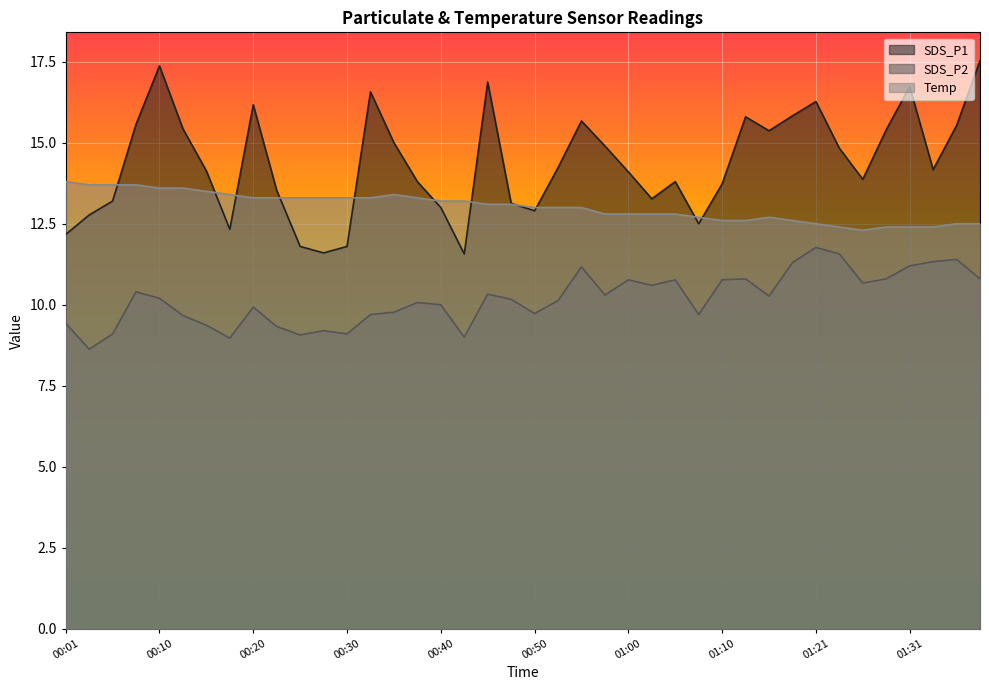

What is the spread (max minus min) of values at 00:55?

4.5